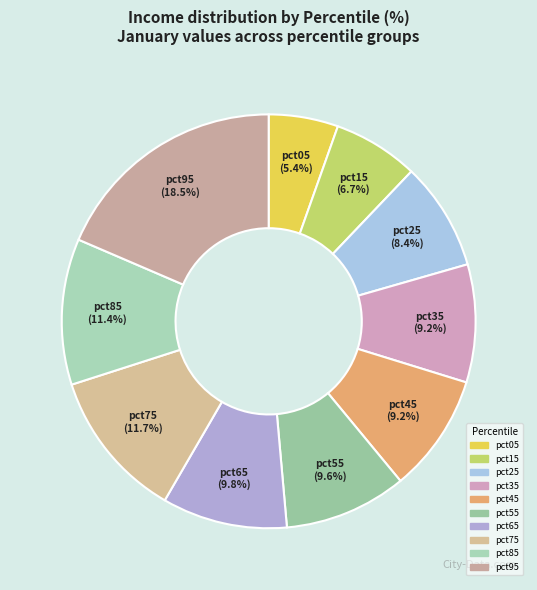

Does any single category account for the majority?

No